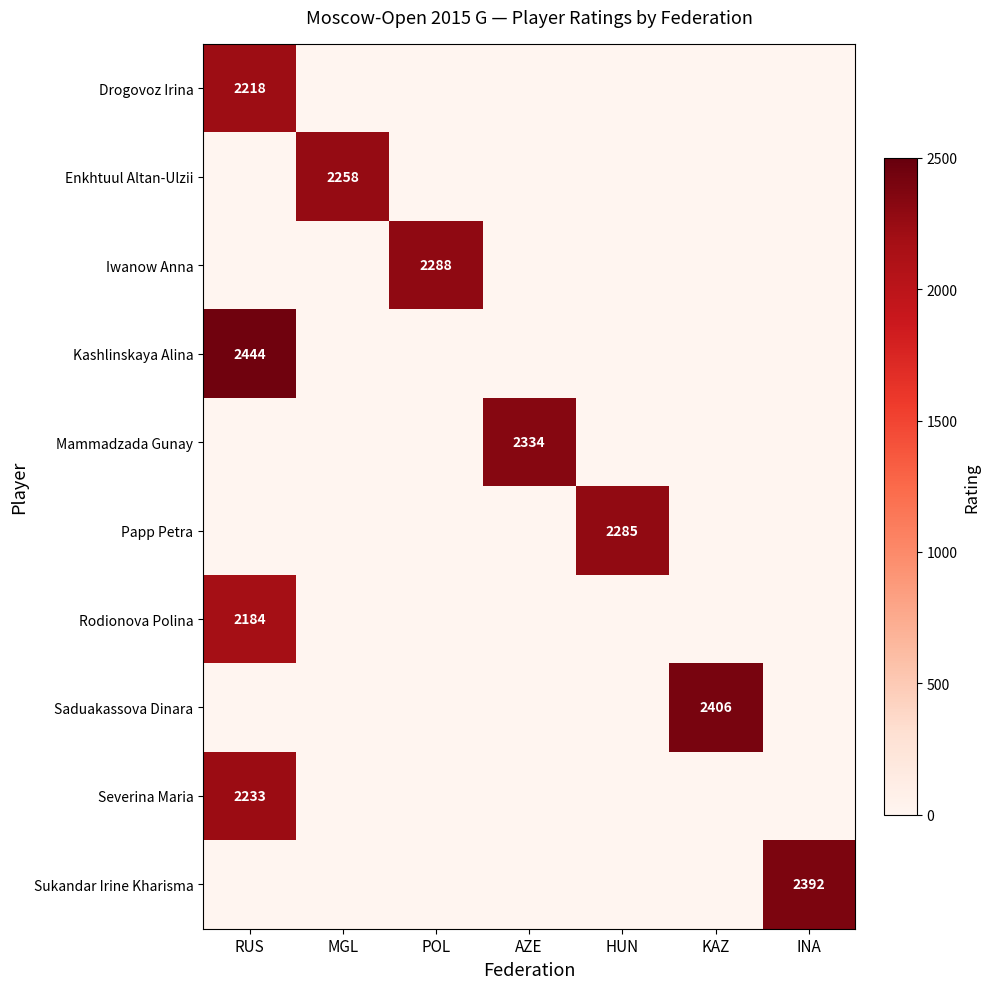

The value of Iwanow Anna at POL is 1569. True or false?

False